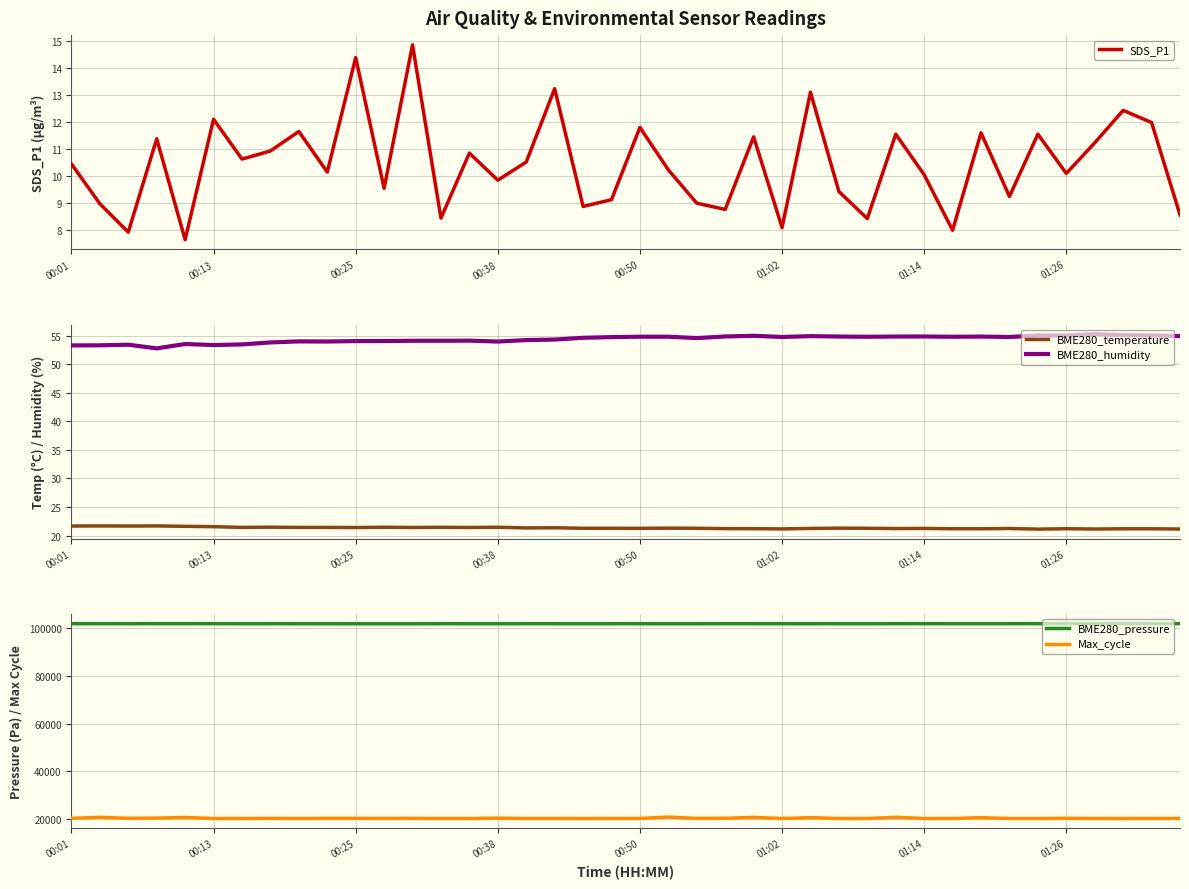

What is the difference between the BME280_temperature values at 8 and 36?

0.3